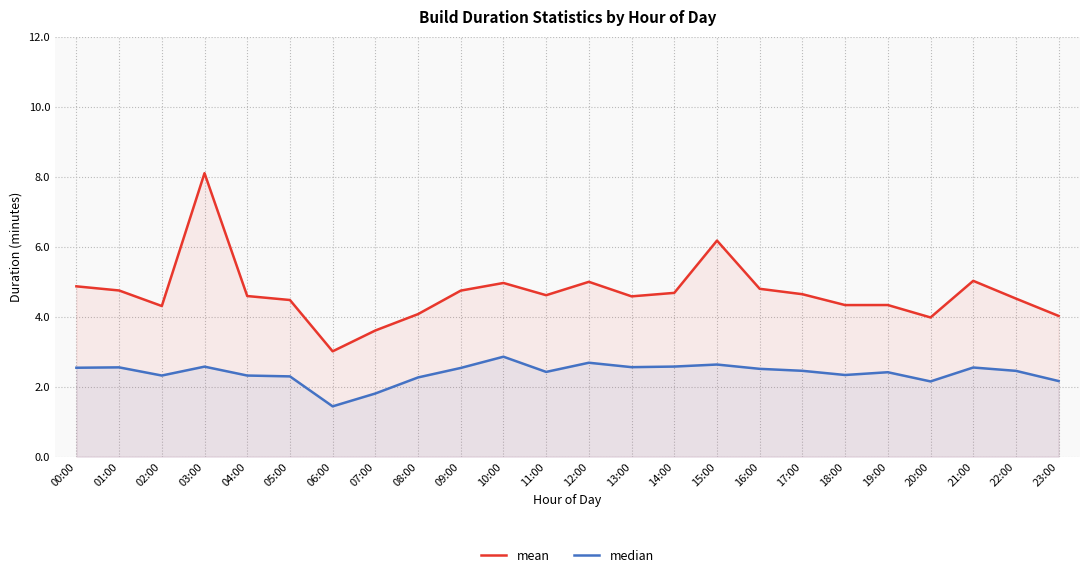

What is the difference between the mean values at 13:00 and 21:00?

0.4